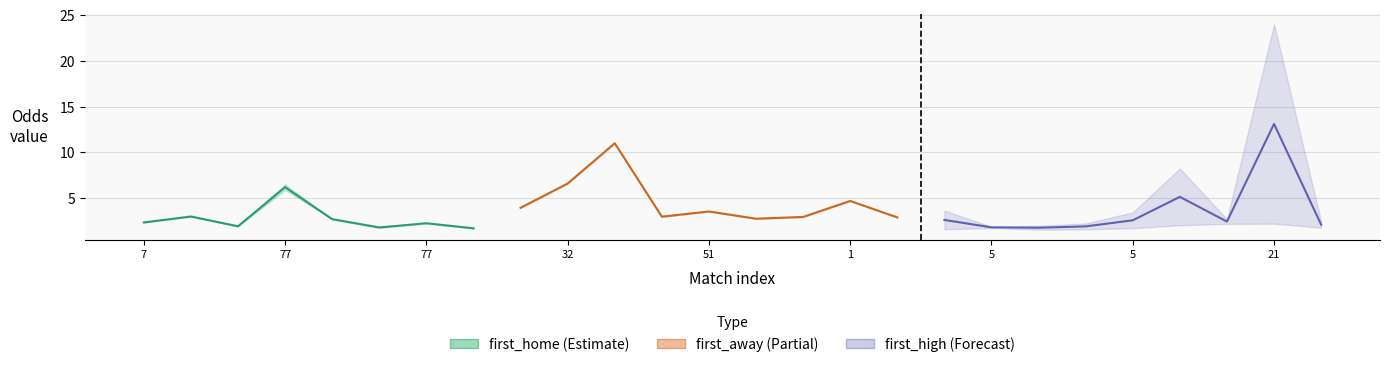

At which category does first_home reach its first local peak?

77